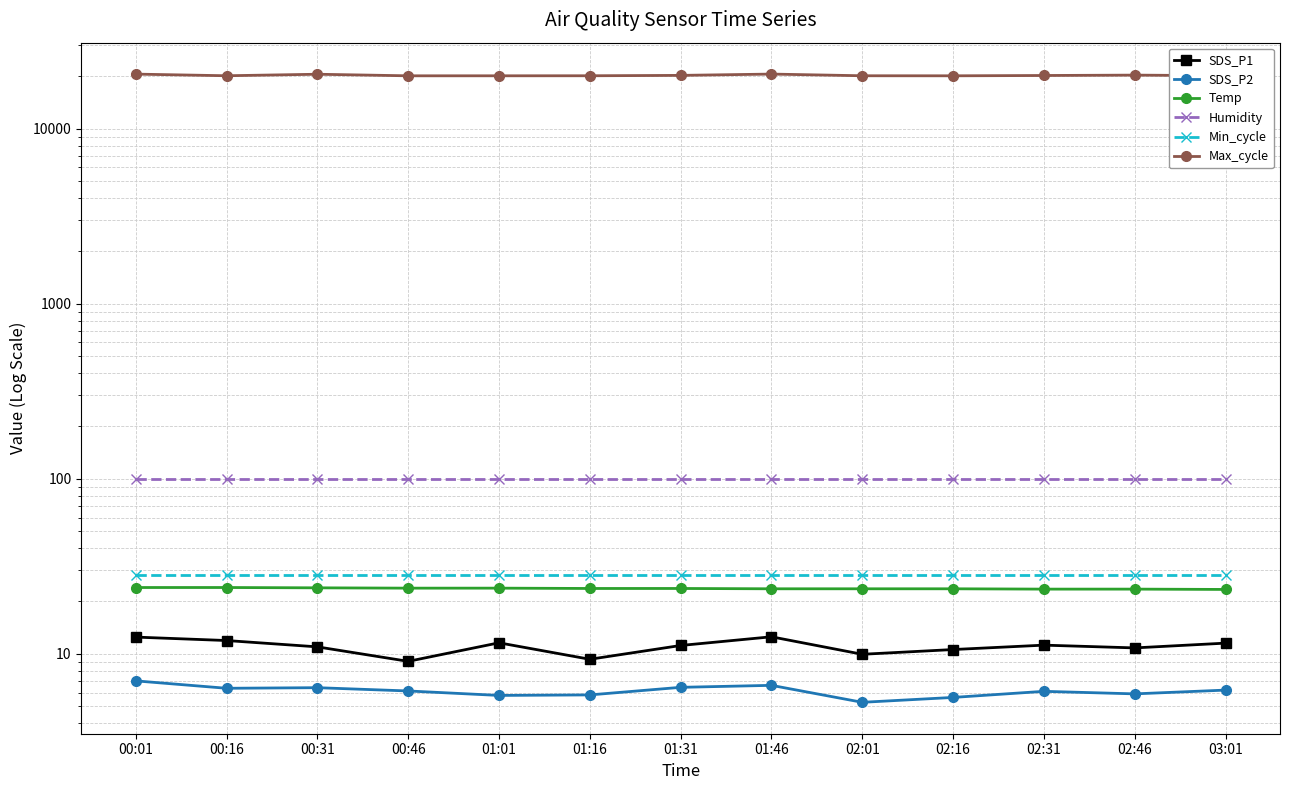

What is the average value of the SDS_P1 series?

11.0